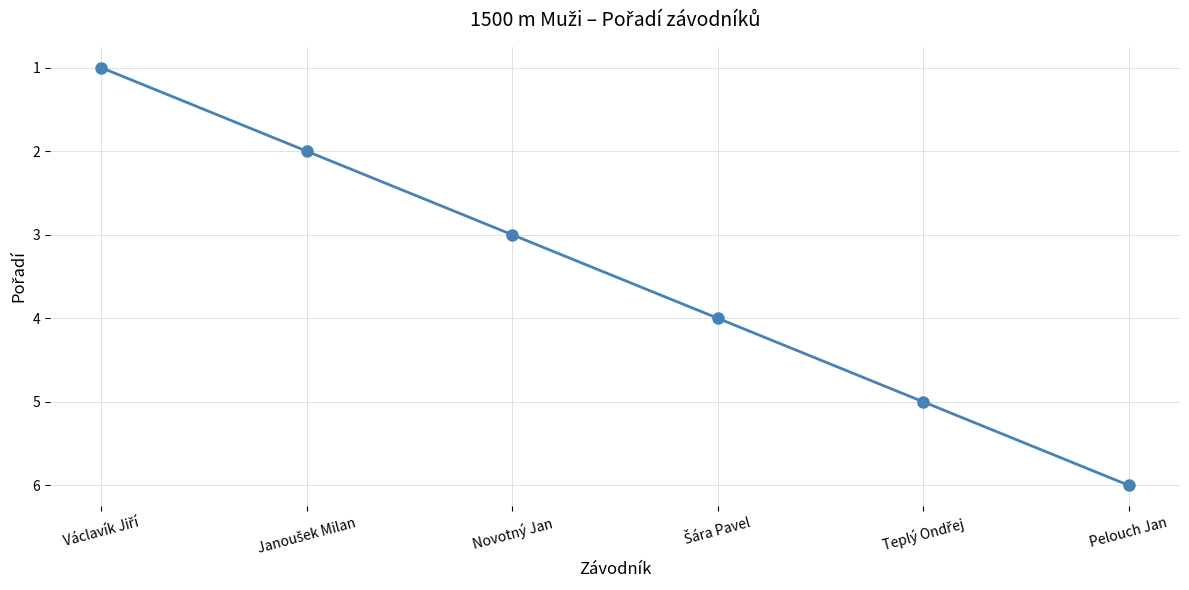

The chart shows a value of 6 at Pelouch Jan. True or false?

True